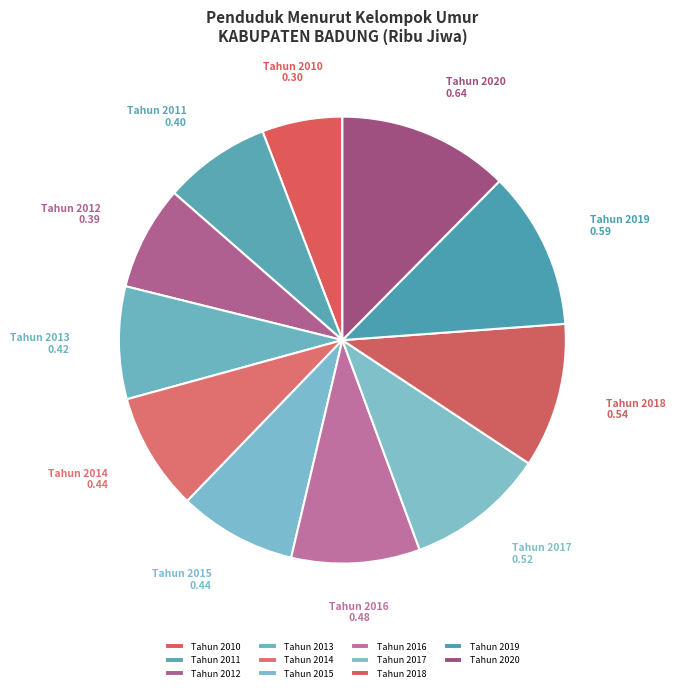

Does any single category account for the majority?

No